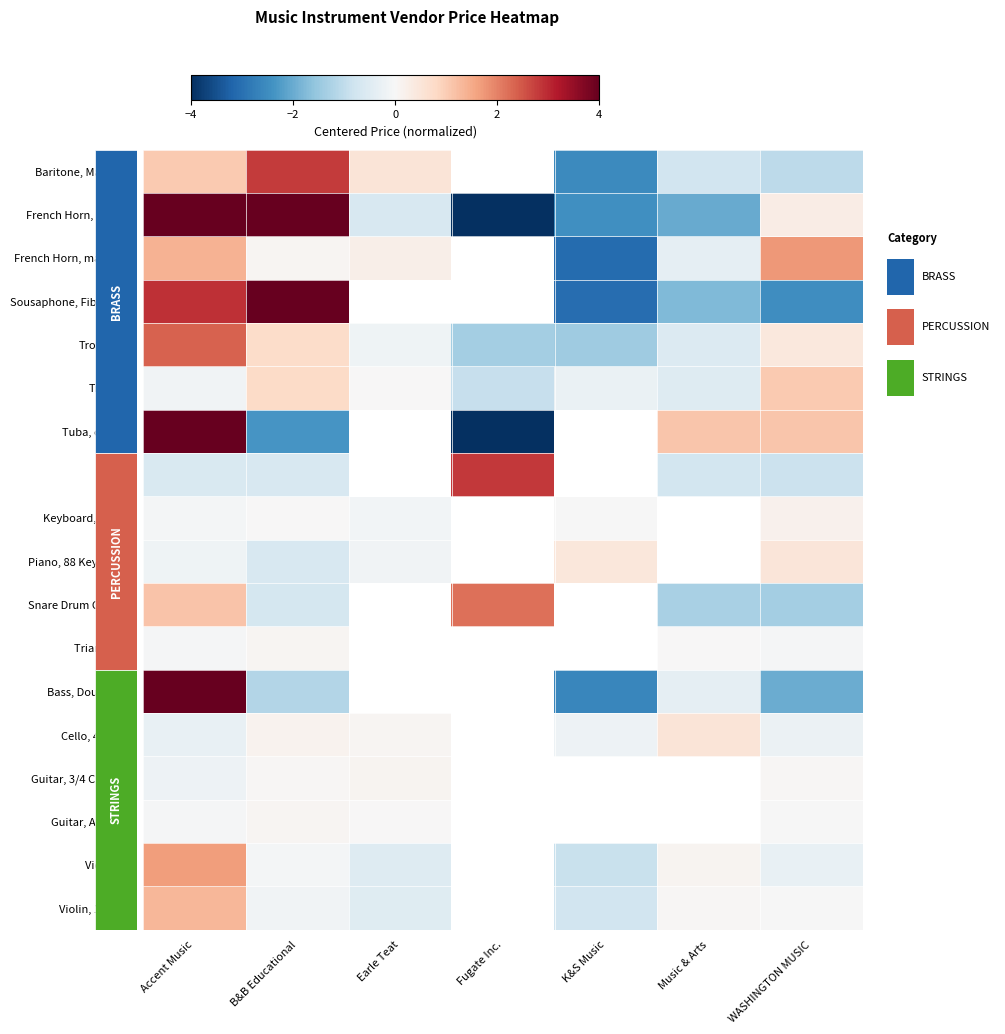

Which series has the largest total across all categories?

Trumpet